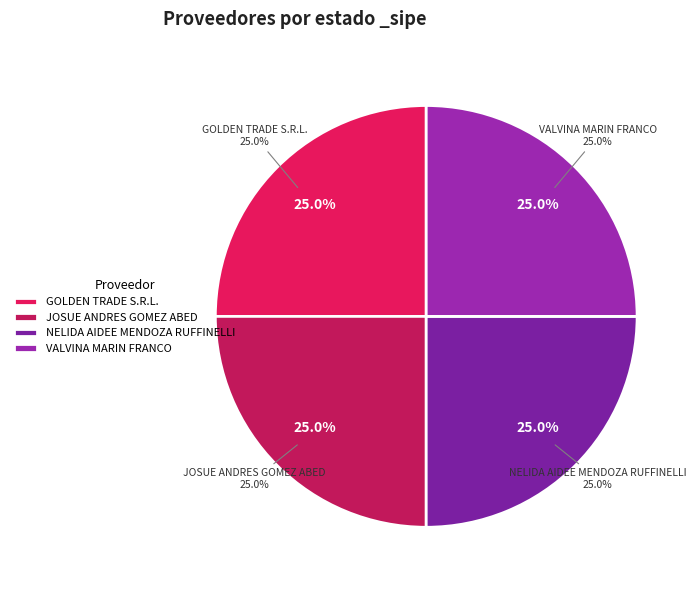

The GOLDEN TRADE S.R.L. slice represents 17% of the pie. True or false?

False